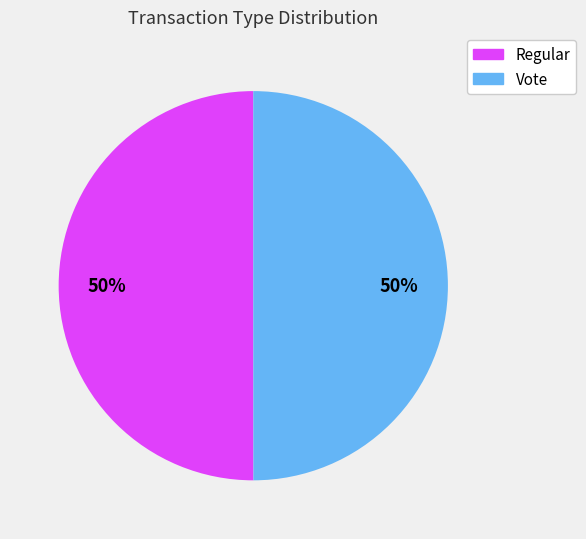

To the nearest percent, what percentage of the pie is Regular?

50%